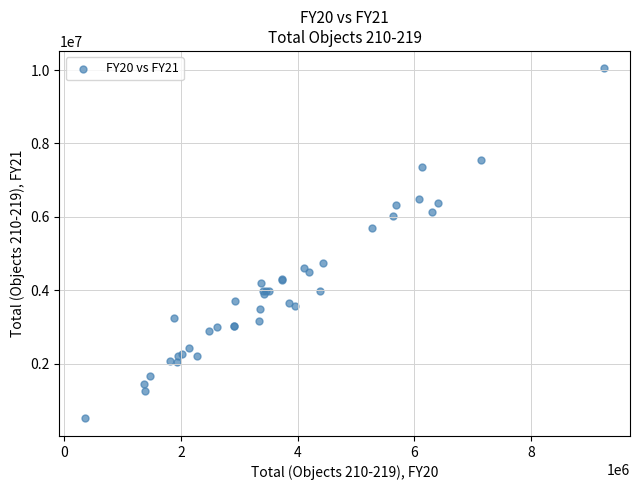

What Y value in the scatter plot is closest to 5274380?

5682230.0